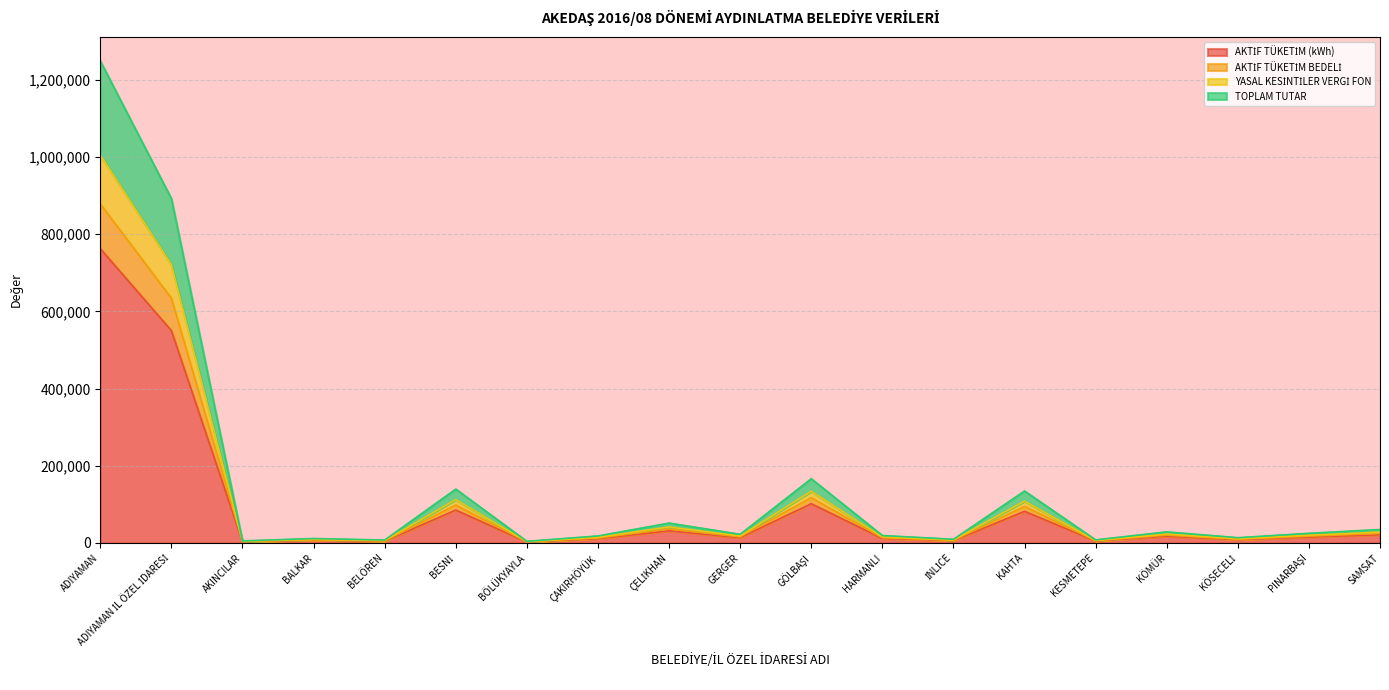

True or false: TOPLAM TUTAR and AKTİF TÜKETİM BEDELİ intersect in this chart.

False